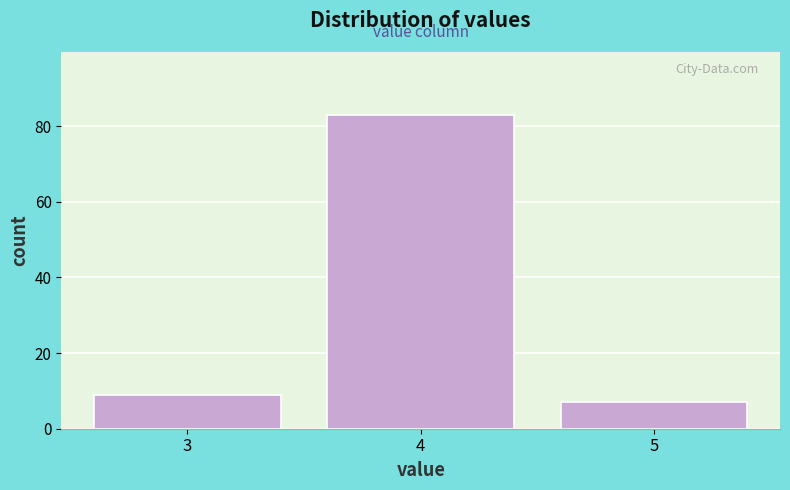

Reading left to right, what are all the values shown in this chart?

9	83	7